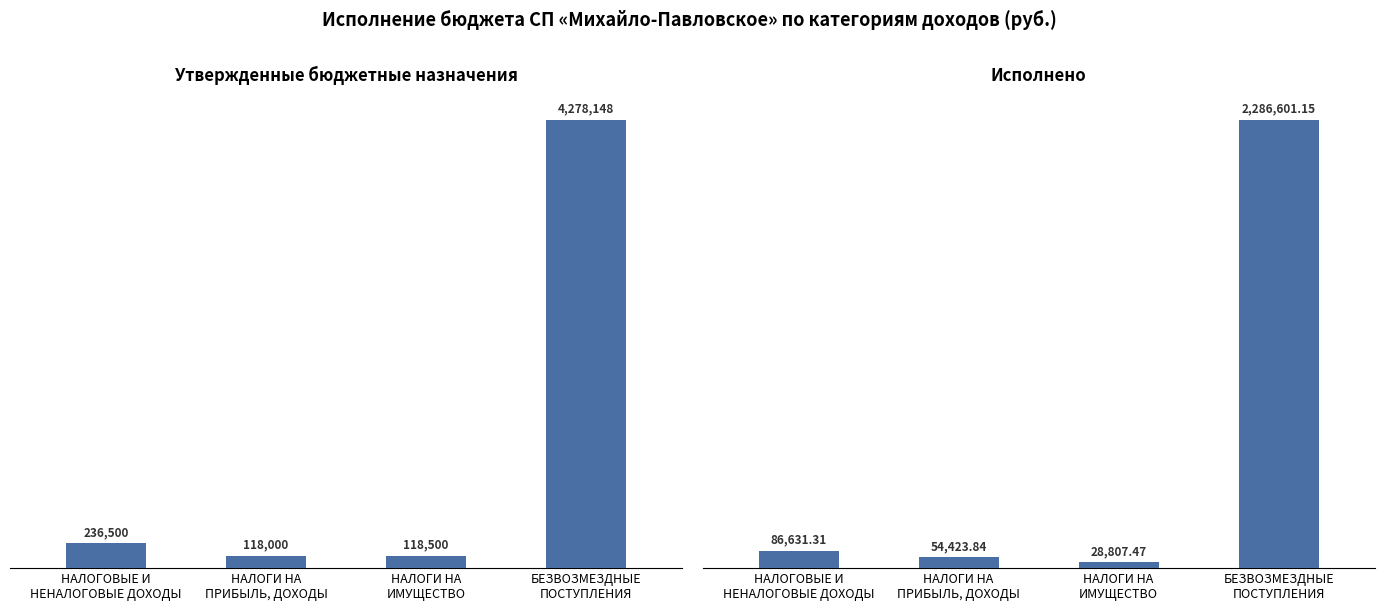

Which series has the widest spread of values?

Утвержденные бюджетные назначения